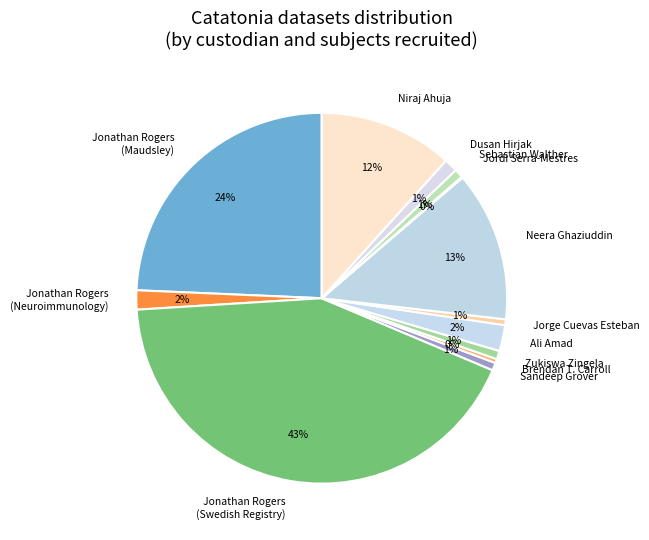

To the nearest percent, what is the combined percentage of Zukiswa Zingela and Neera Ghaziuddin?

14%